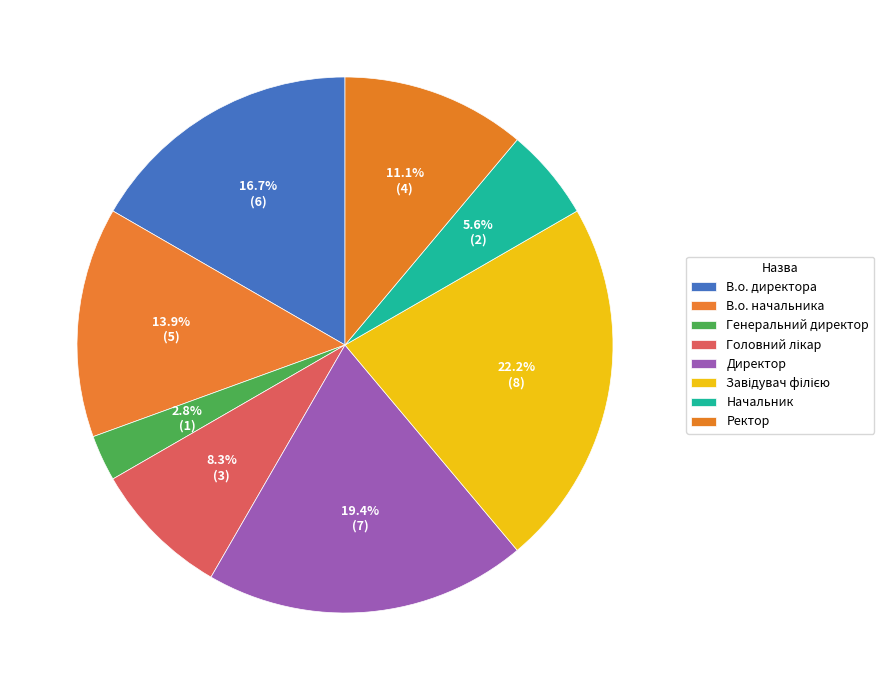

How many segments does this pie chart have?

8